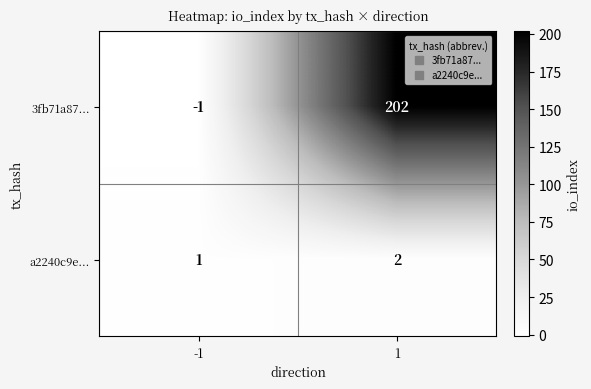

At which category does the chart reach its peak across all series?

1